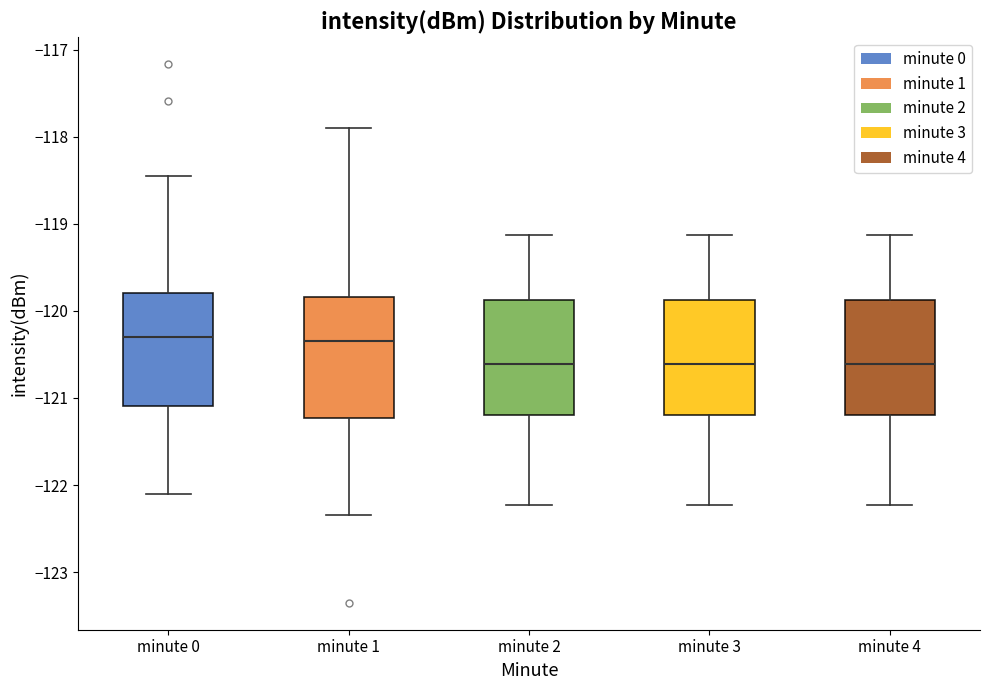

Reading left to right, transcribe this box plot: for each box, give where its median line is, the range the box spans, and where its two whiskers end, as read against the y-axis. The values are not printed on the chart, so give them approximately, as read against the axis.

minute 0: median -120.3, box -121.1 to -119.8, whiskers -122.1 to -118.4
minute 1: median -120.3, box -121.2 to -119.8, whiskers -122.3 to -117.9
minute 2: median -120.6, box -121.2 to -119.9, whiskers -122.2 to -119.1
minute 3: median -120.6, box -121.2 to -119.9, whiskers -122.2 to -119.1
minute 4: median -120.6, box -121.2 to -119.9, whiskers -122.2 to -119.1